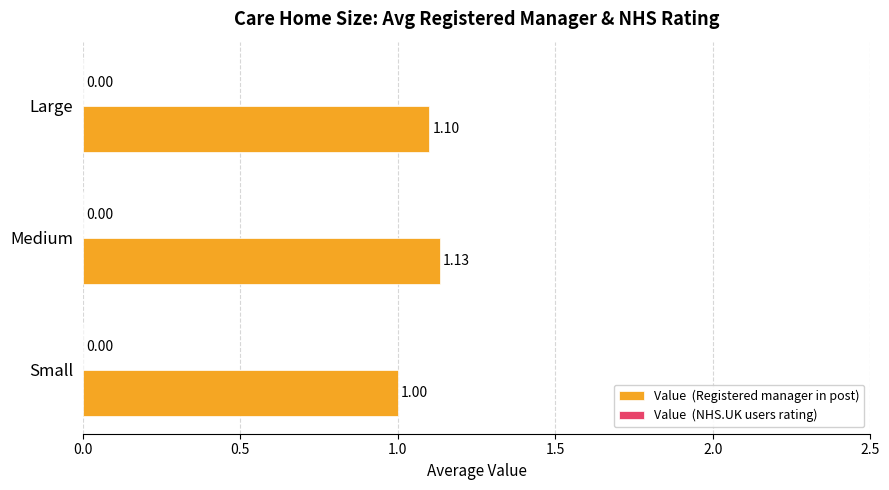

List the labels in order of value, smallest first.

Small, Large, Medium